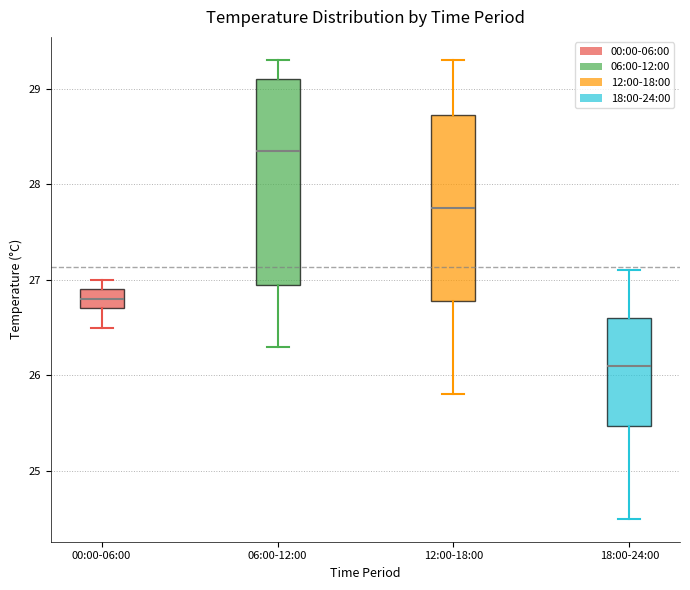

Reading left to right, transcribe this box plot: for each box, give where its median line is, the range the box spans, and where its two whiskers end, as read against the y-axis. The values are not printed on the chart, so give them approximately, as read against the axis.

00:00-06:00: median 26.8, box 26.7 to 26.9, whiskers 26.5 to 27.0
06:00-12:00: median 28.4, box 27.0 to 29.1, whiskers 26.3 to 29.3
12:00-18:00: median 27.8, box 26.8 to 28.7, whiskers 25.8 to 29.3
18:00-24:00: median 26.1, box 25.5 to 26.6, whiskers 24.5 to 27.1